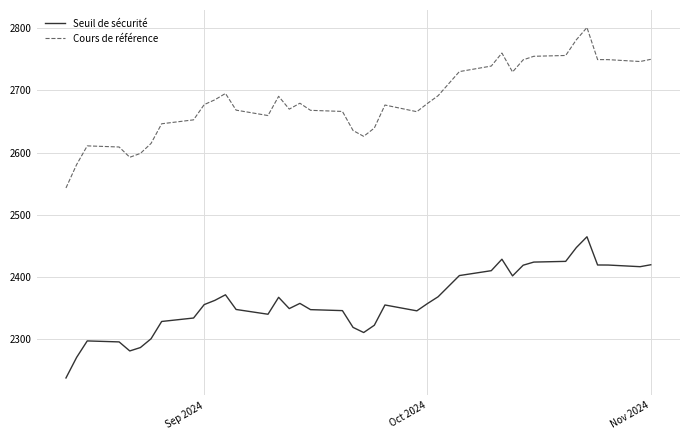

What is the sum of all Cours de référence values?

104611.3